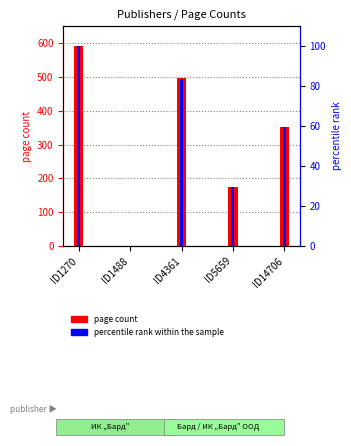

Rank the categories by page count value from lowest to highest.

ID1488, ID5659, ID14706, ID4361, ID1270